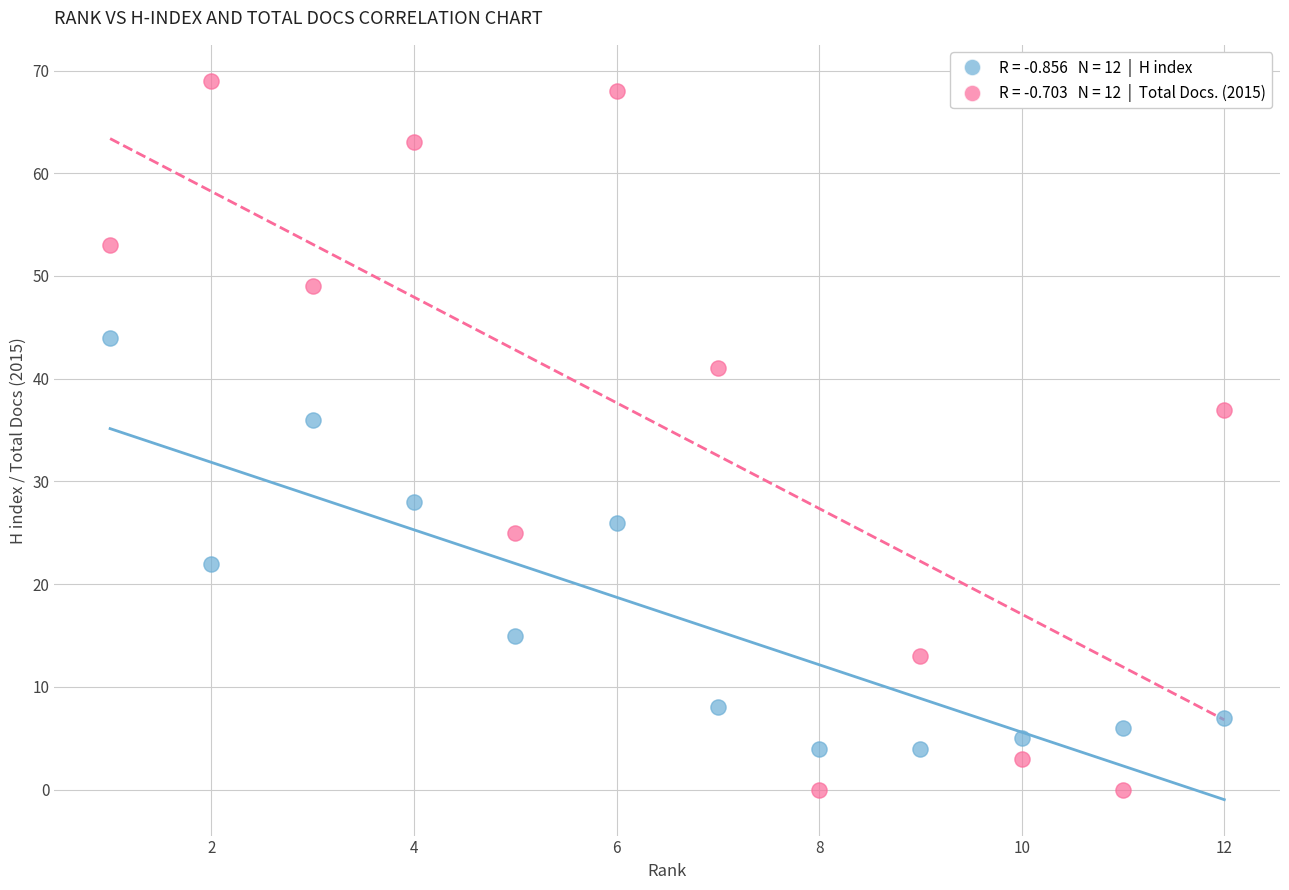

Across all data points, what is the range of X values (max minus min)?

11